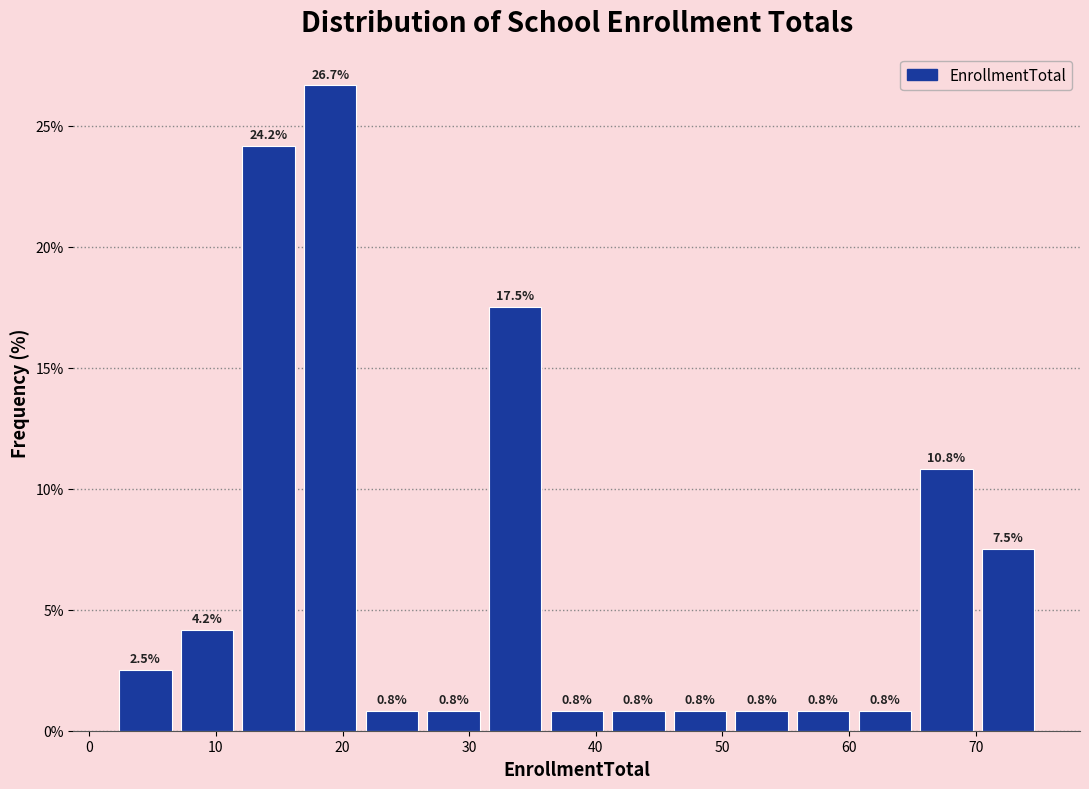

How tall is the bar that spans 56 to 60 on the x-axis? The bar edges are not printed on the chart, so give them approximately, as read against the axis.

0.8